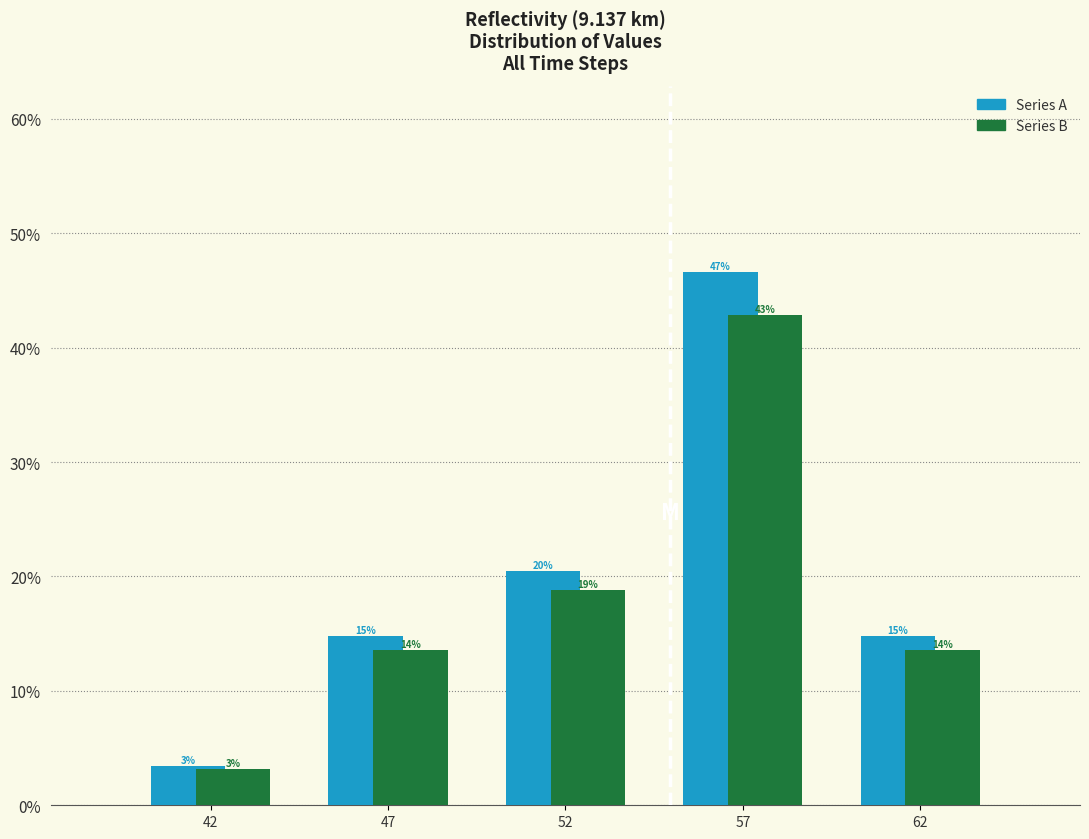

Does the chart contain any negative values?

No